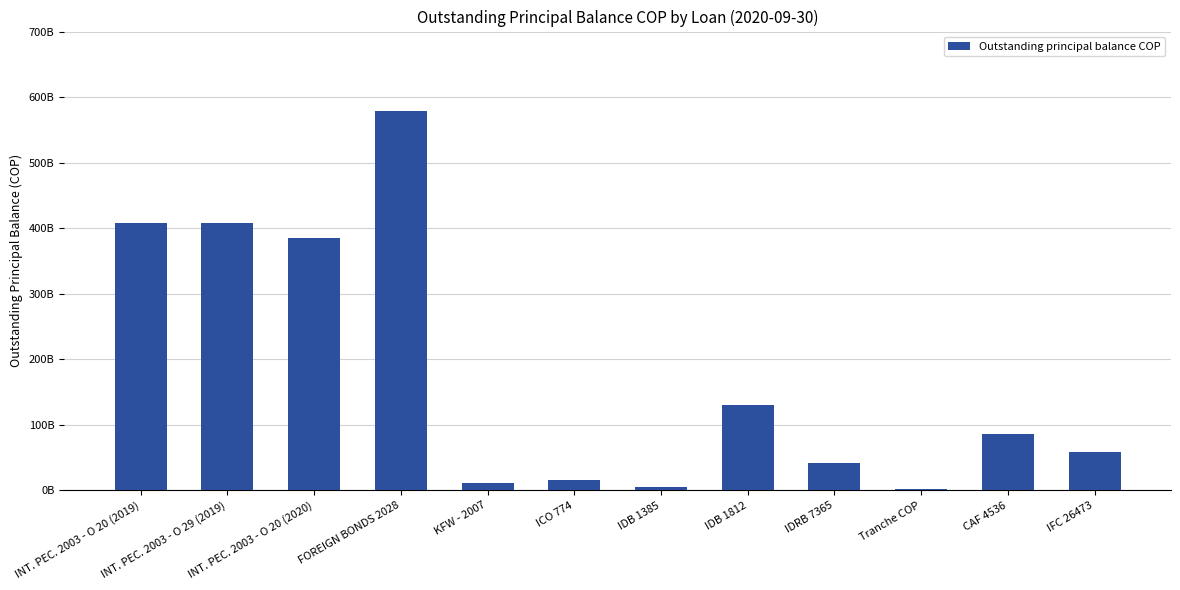

What is the minimum value shown in the chart?

2247984411